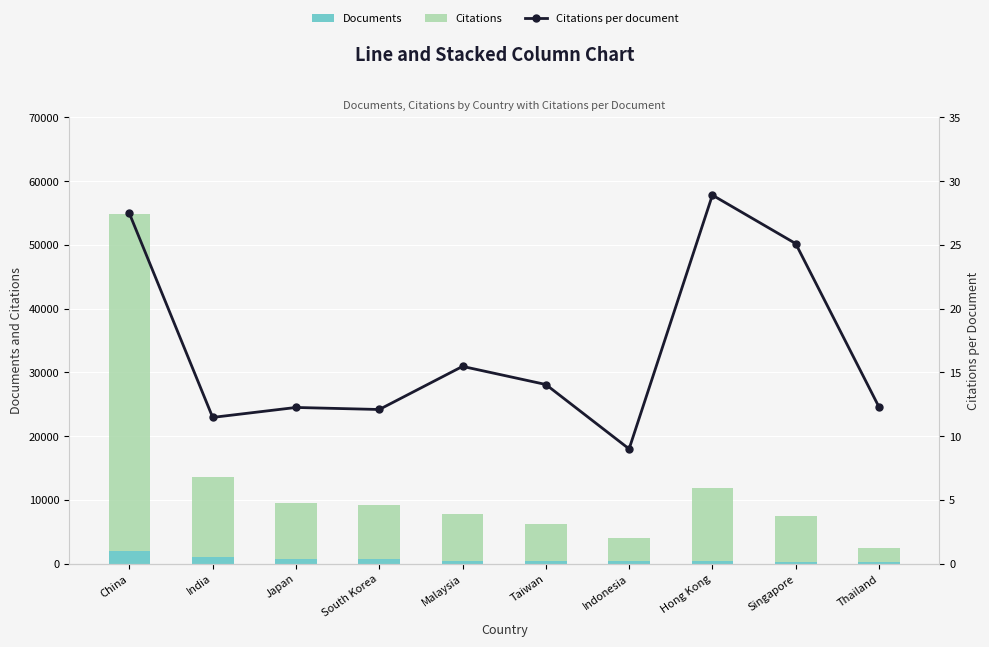

Is it true that Documents equals 984.6 at South Korea?

False